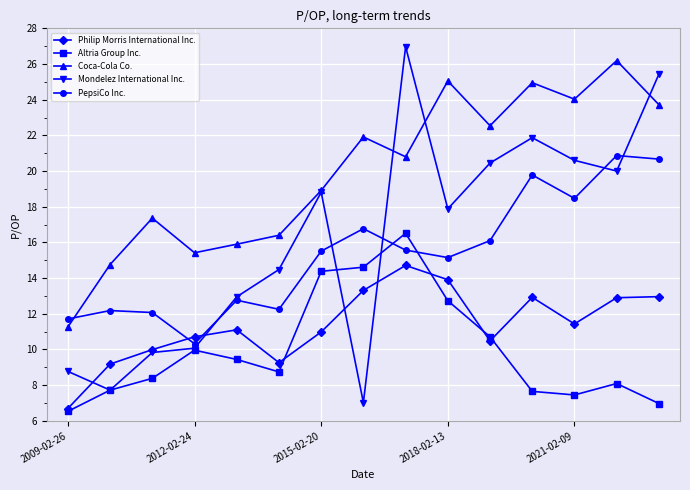

How many interior local valleys does the Coca-Cola Co. series have?

4